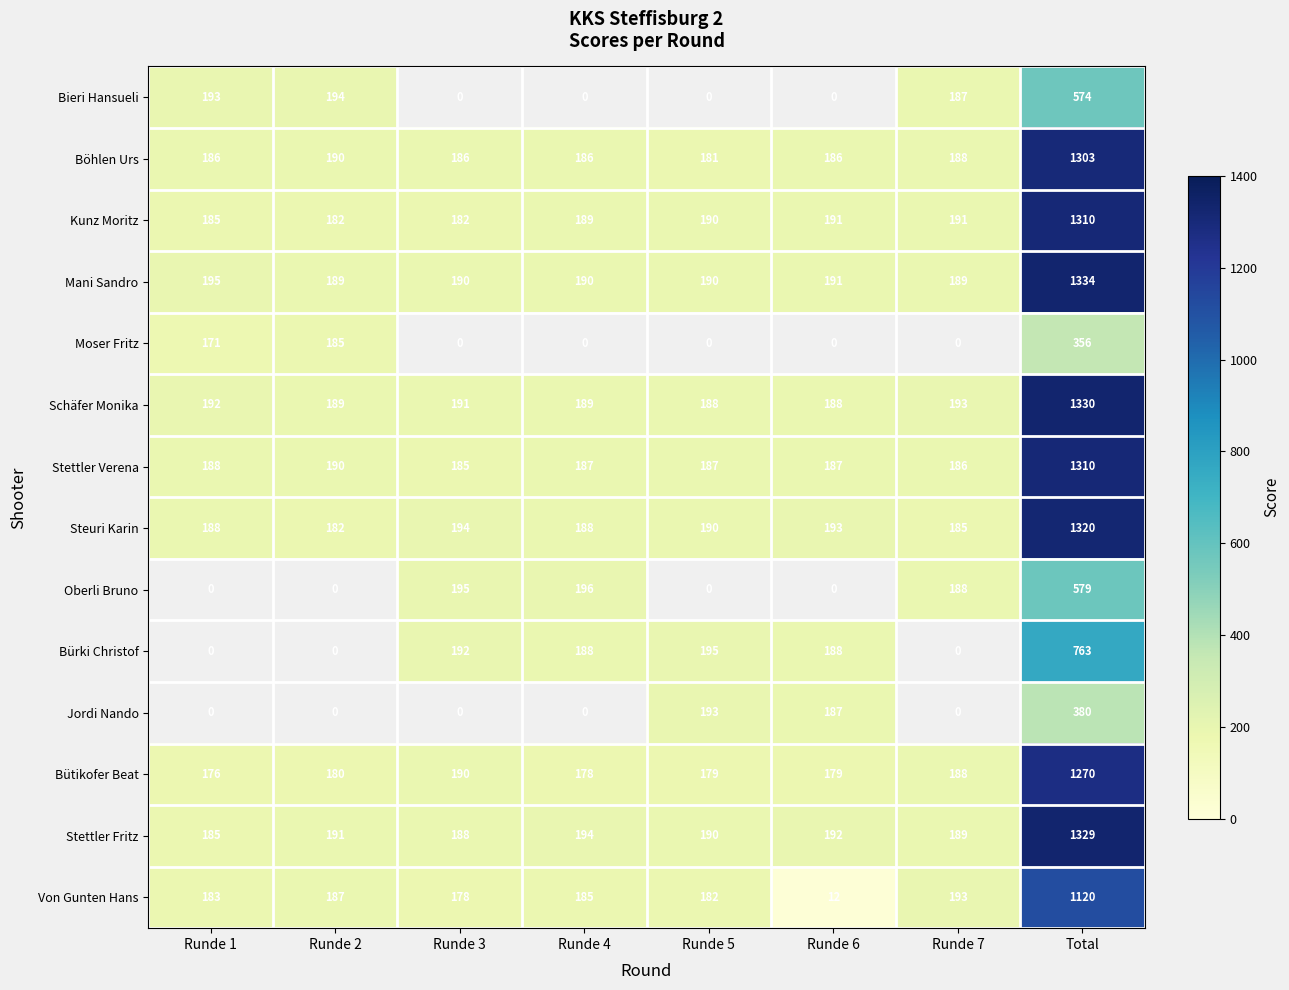

At which label is Stettler Fritz closest to 757?

Runde 4